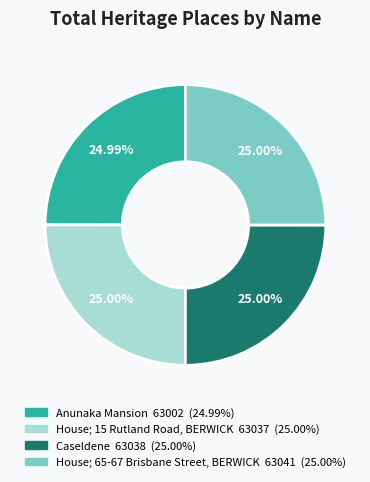

To the nearest percent, what portion does Caseldene represent?

25%